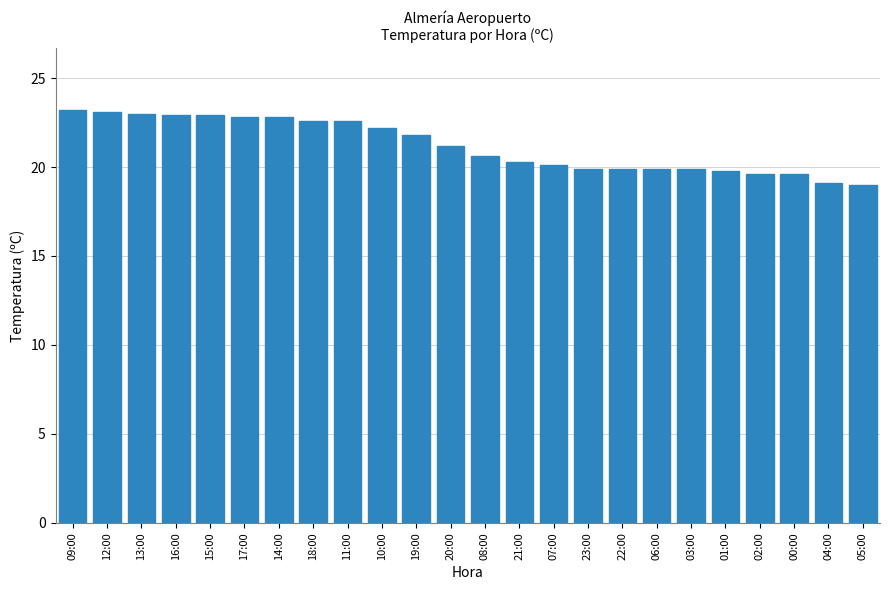

What is the value of the 10th bar from the left?

22.2